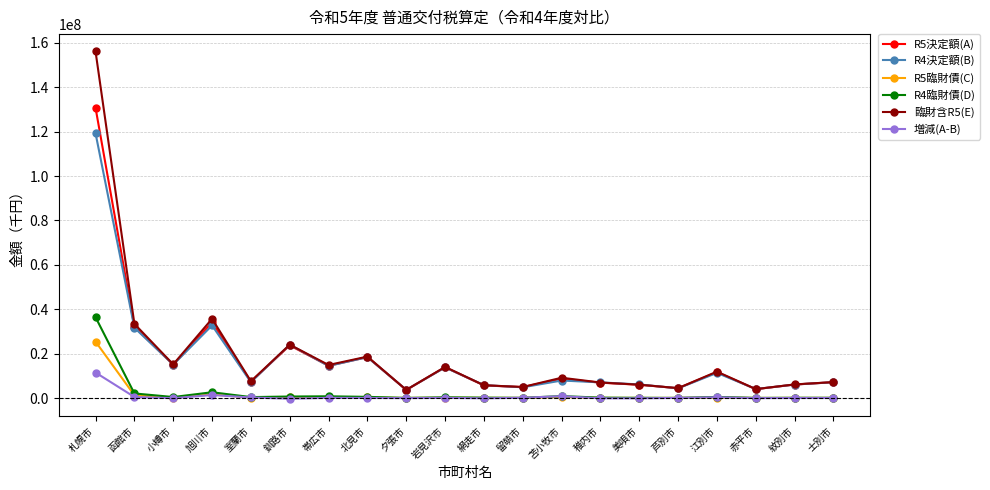

The R4決定額(B) series shows 6111174 at 美唄市. True or false?

True